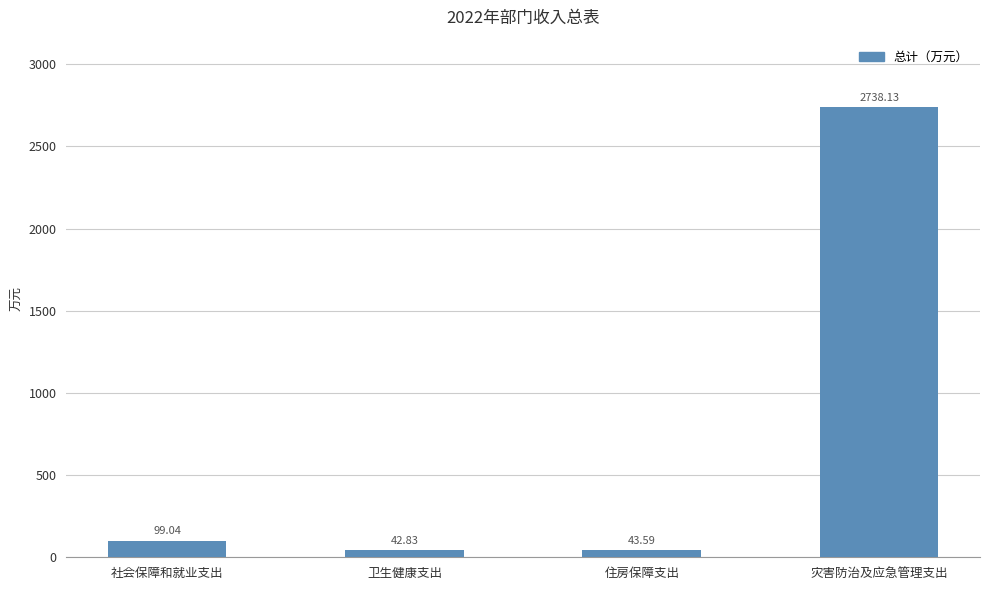

How many series are shown in this chart?

1